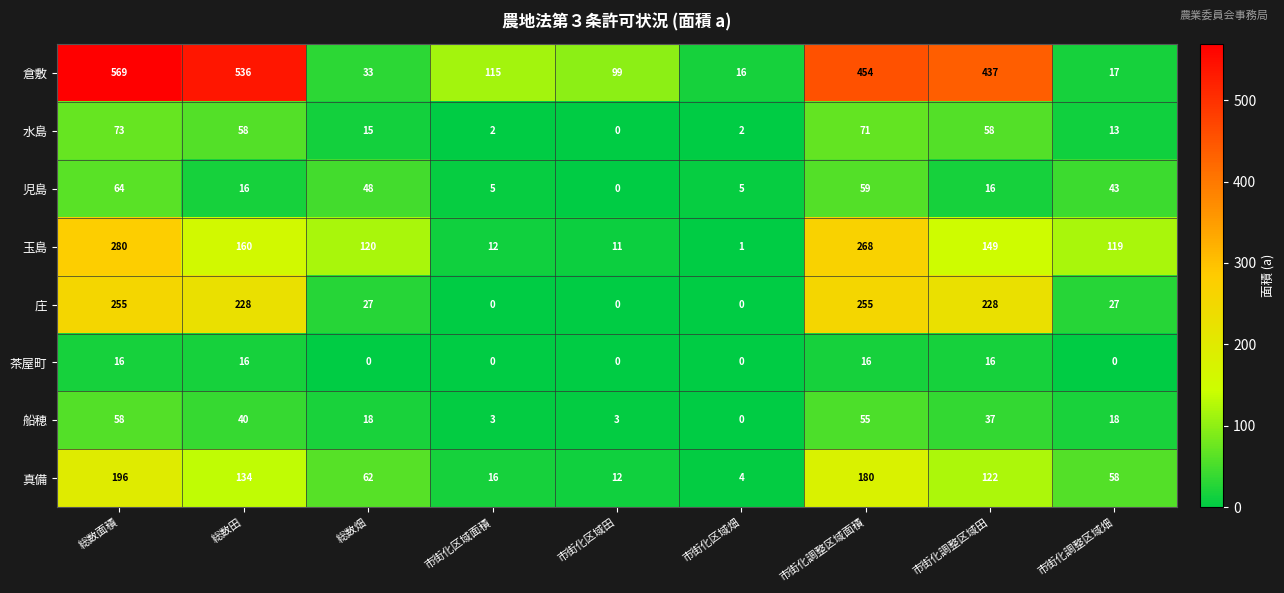

How many categories are shown in the chart?

9